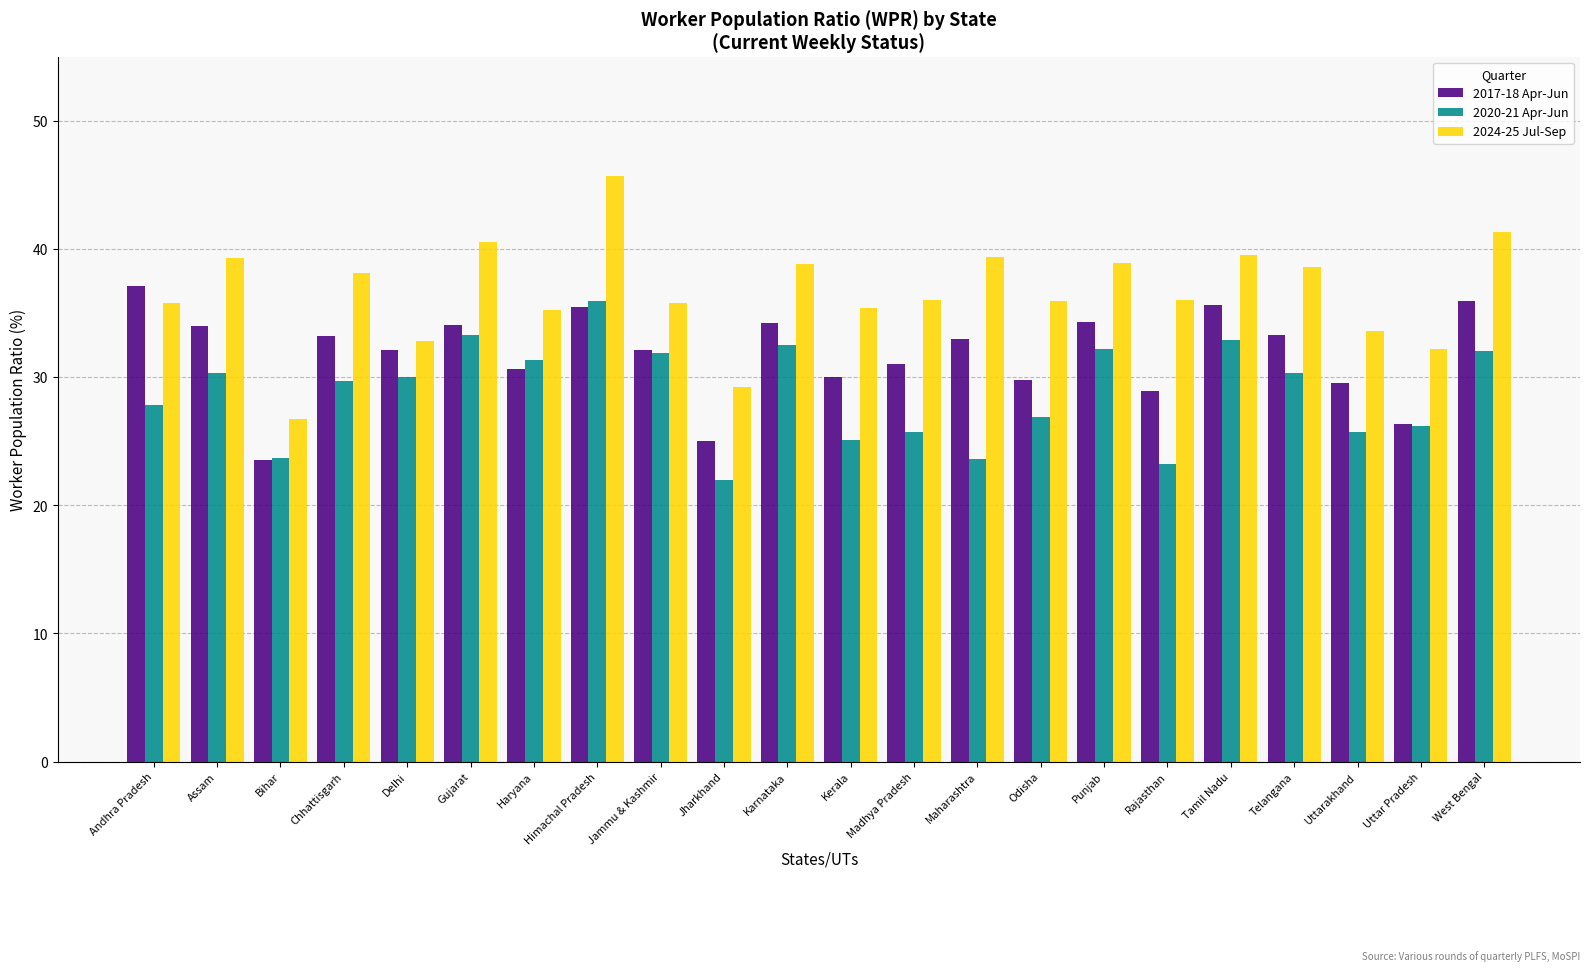

What is the sum of all 2020-21 Apr-Jun values?

632.2